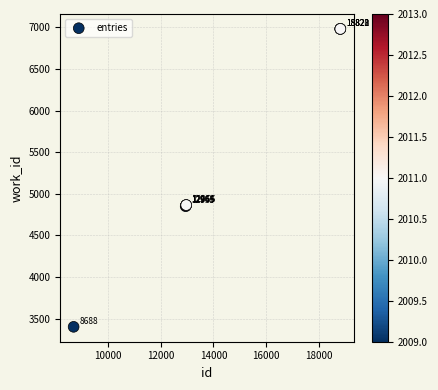

What Y value in the scatter plot is closest to 5192?

4865